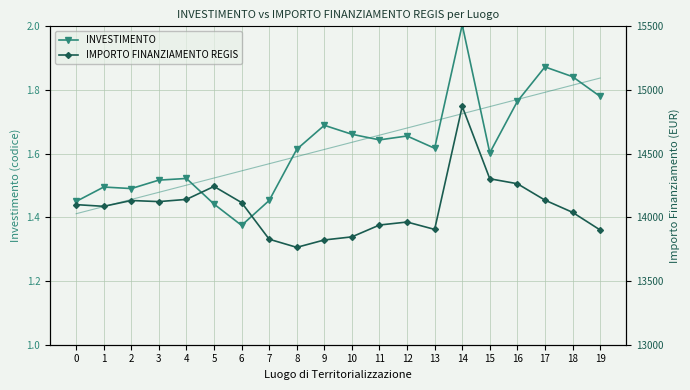

How many series are shown in this chart?

3